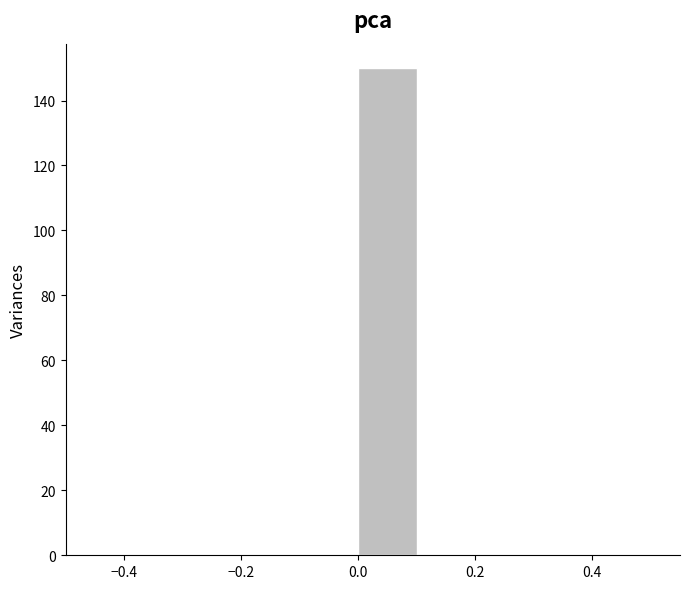

Which range on the x-axis has the tallest bar?

0.0 to 0.1